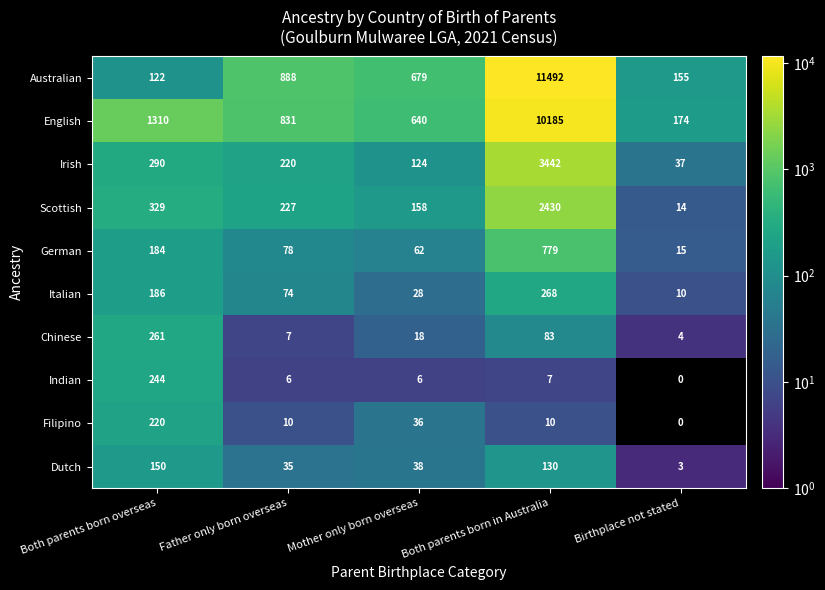

At which label is Chinese closest to 132?

Both parents born in Australia